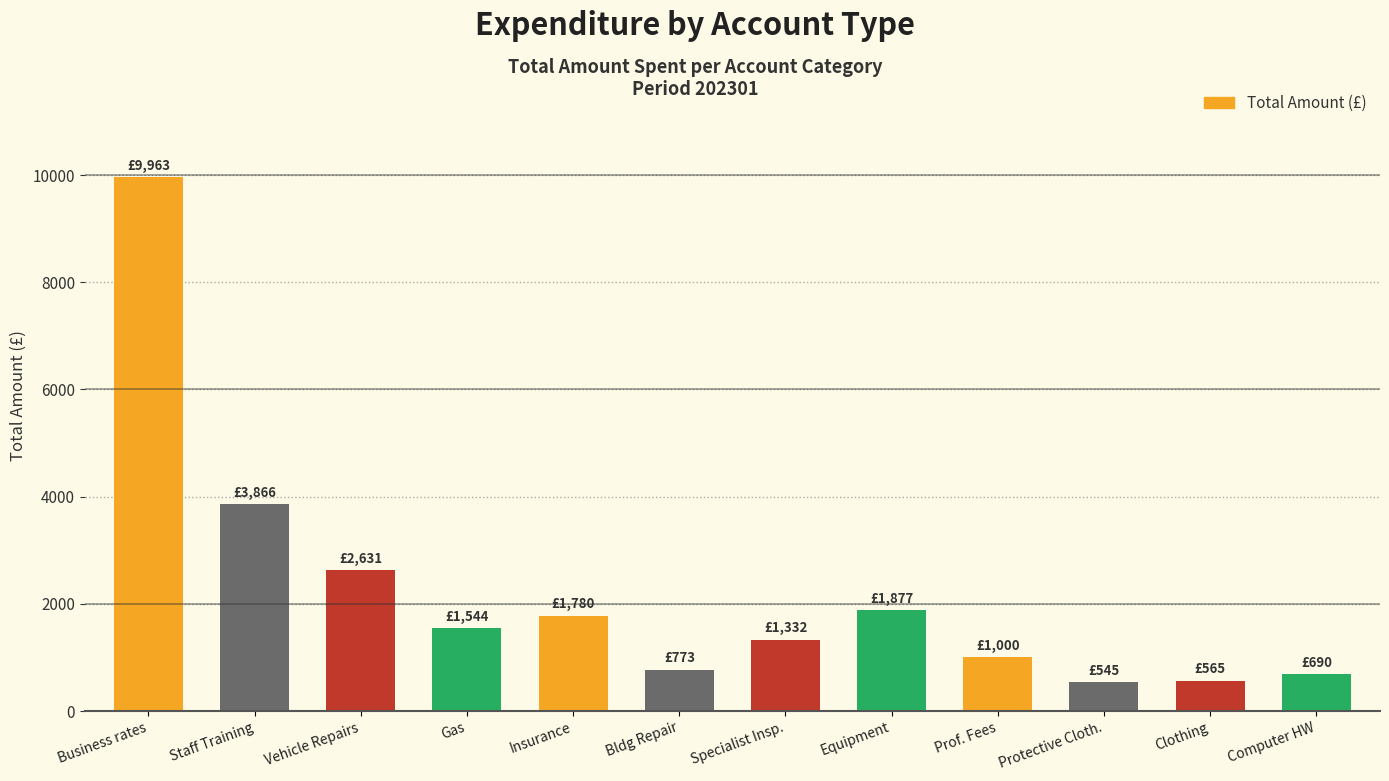

Approximately how many times larger is the value at Bldg Repair compared to Insurance?

0.4